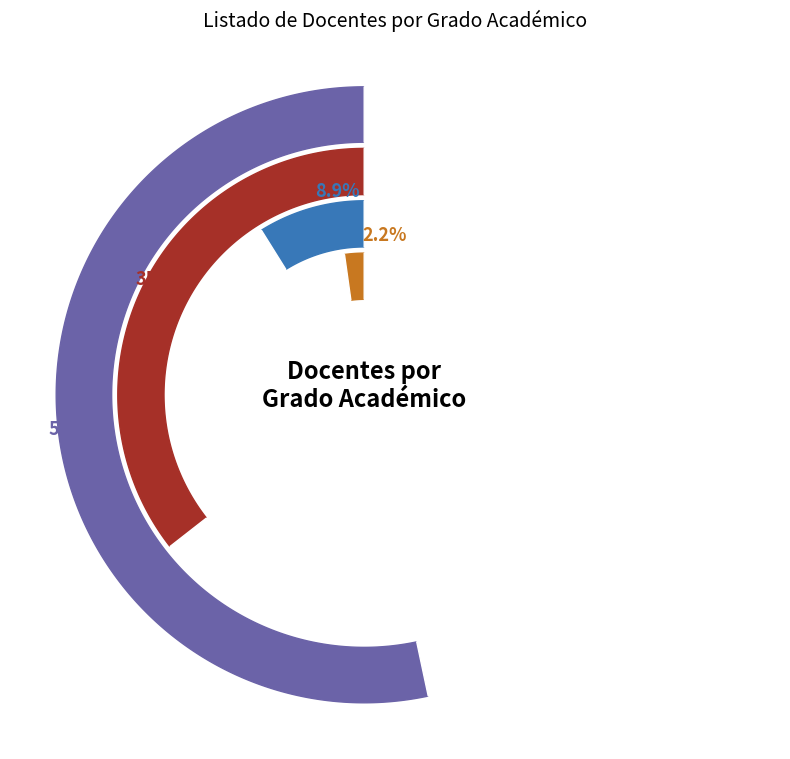

Rank the categories by value from lowest to highest.

ARQUITECTO, Ing., Mg., Dr.